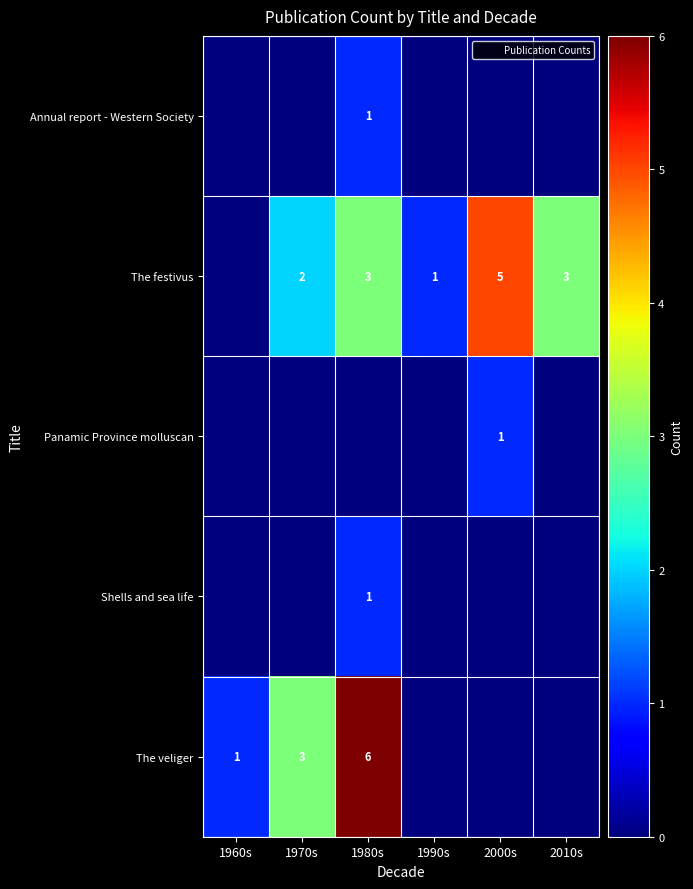

Which series changed the most between 1990s and 2010s?

The festivus